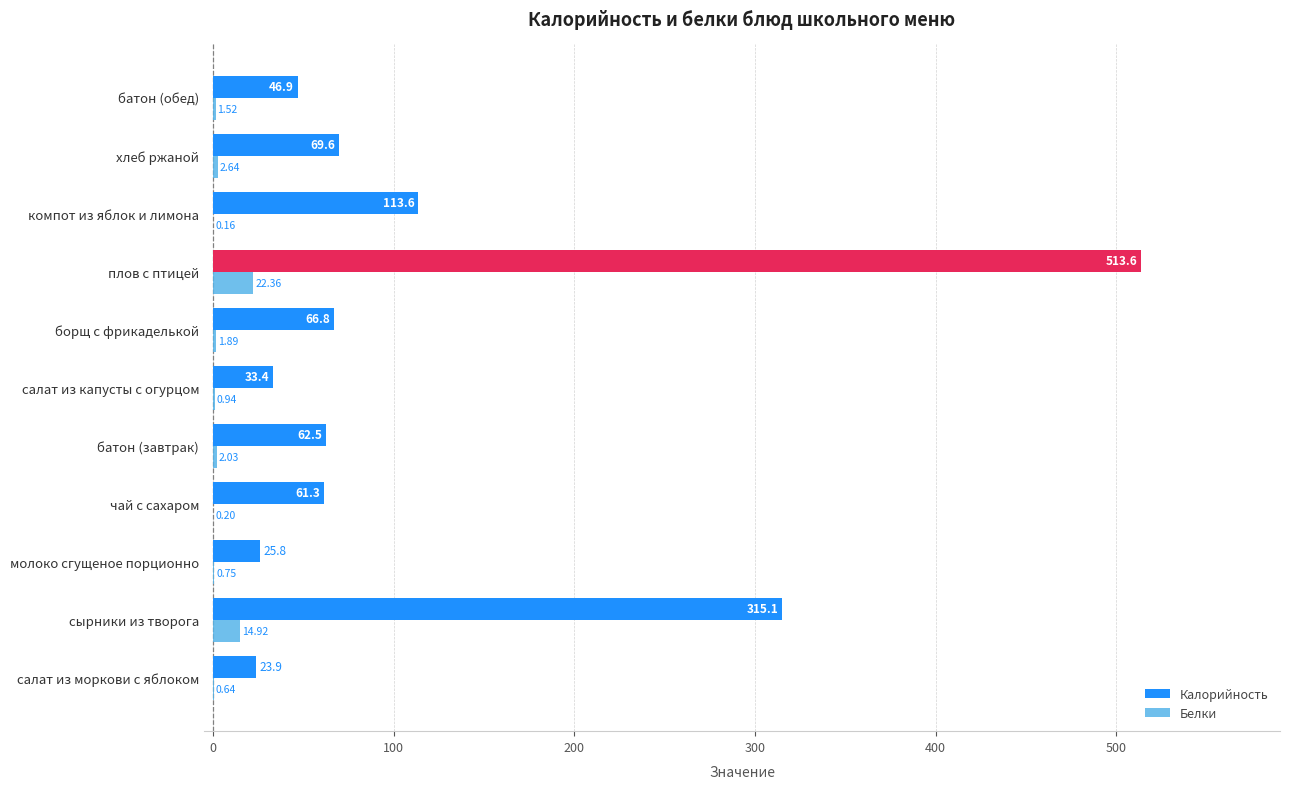

Where is Белки nearest to the value 11?

сырники из творога